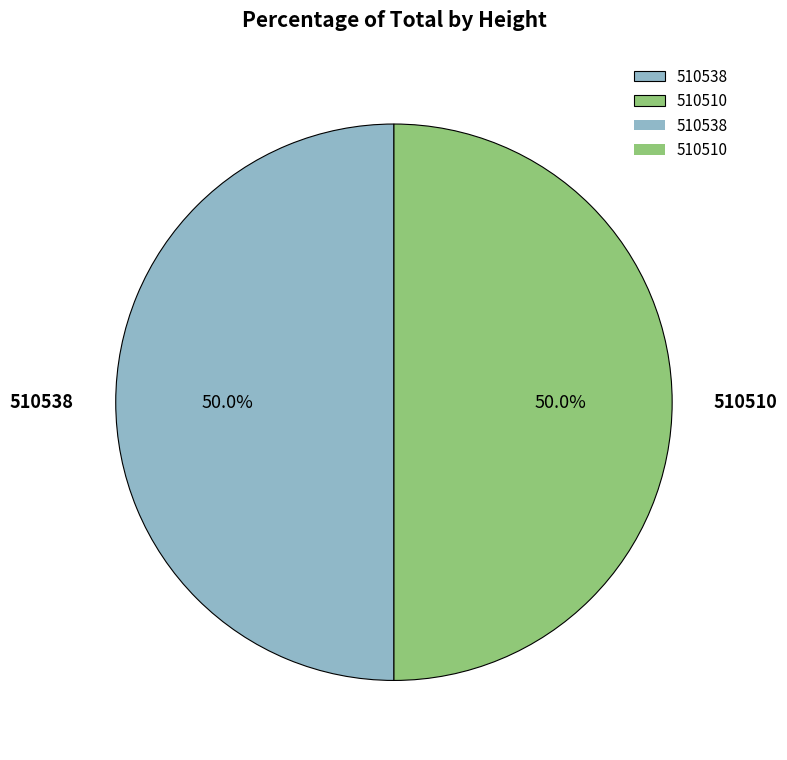

Combined, what portion of the pie is 510510 and 510538?

100.0%